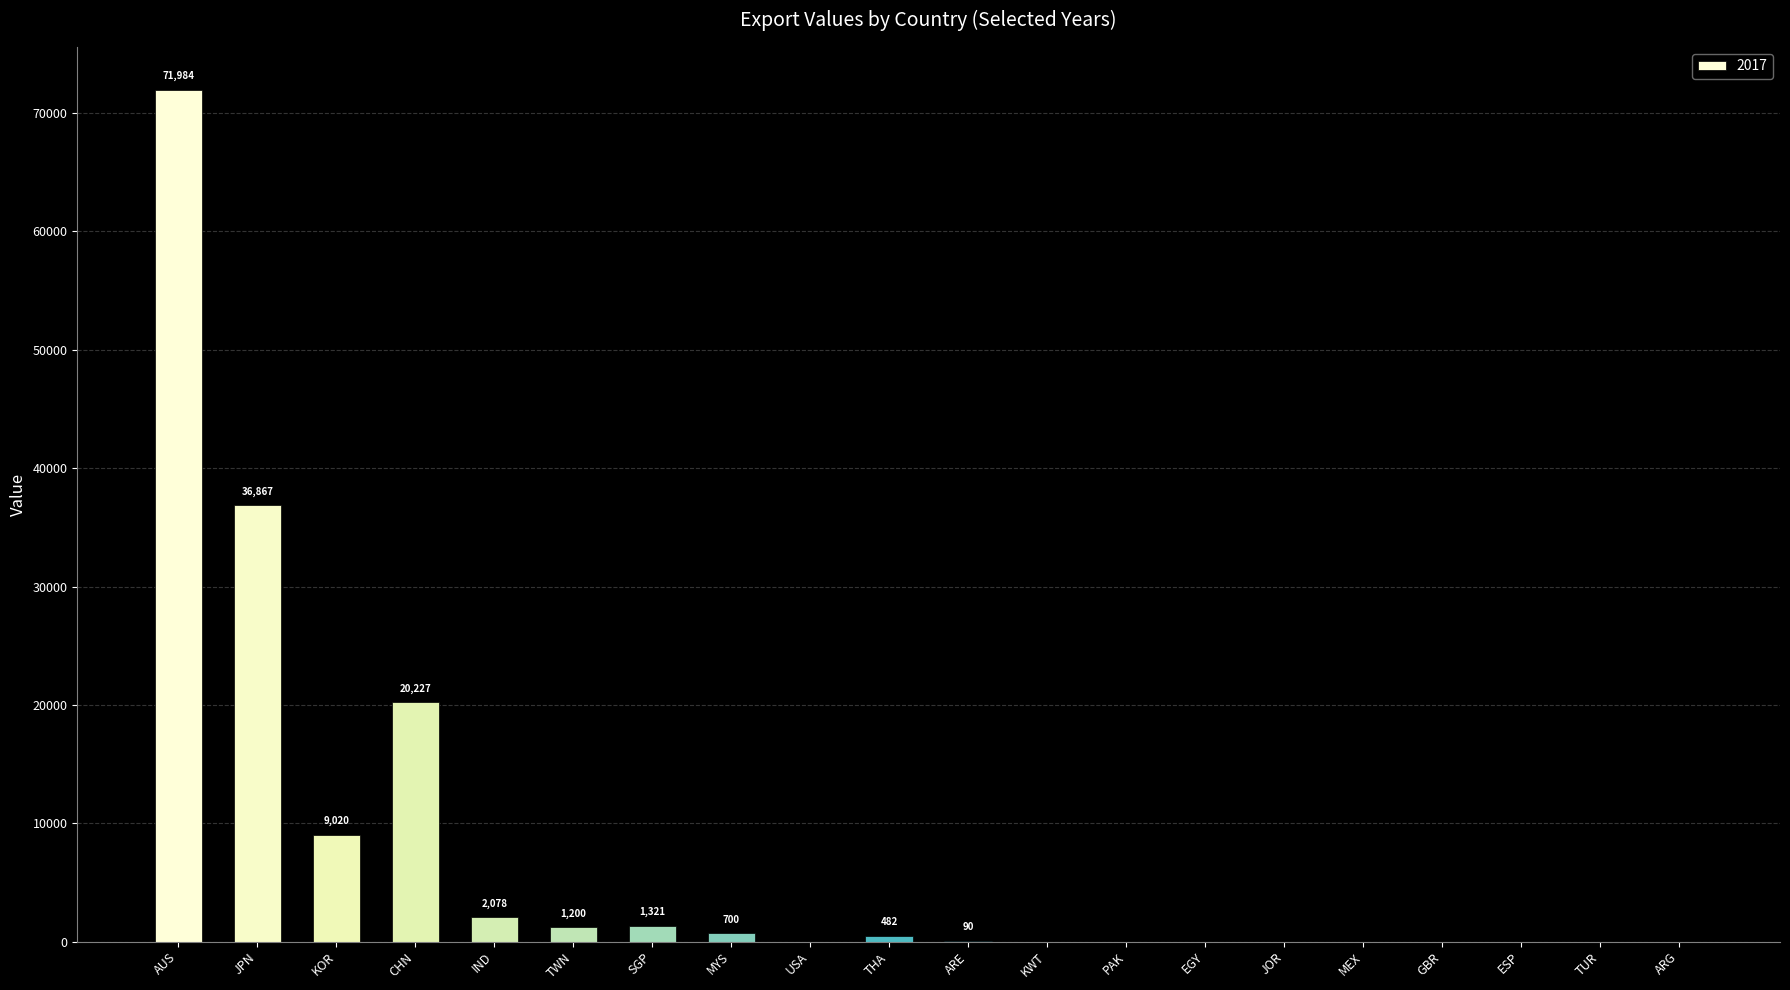

At which label does the data first exceed 90?

AUS